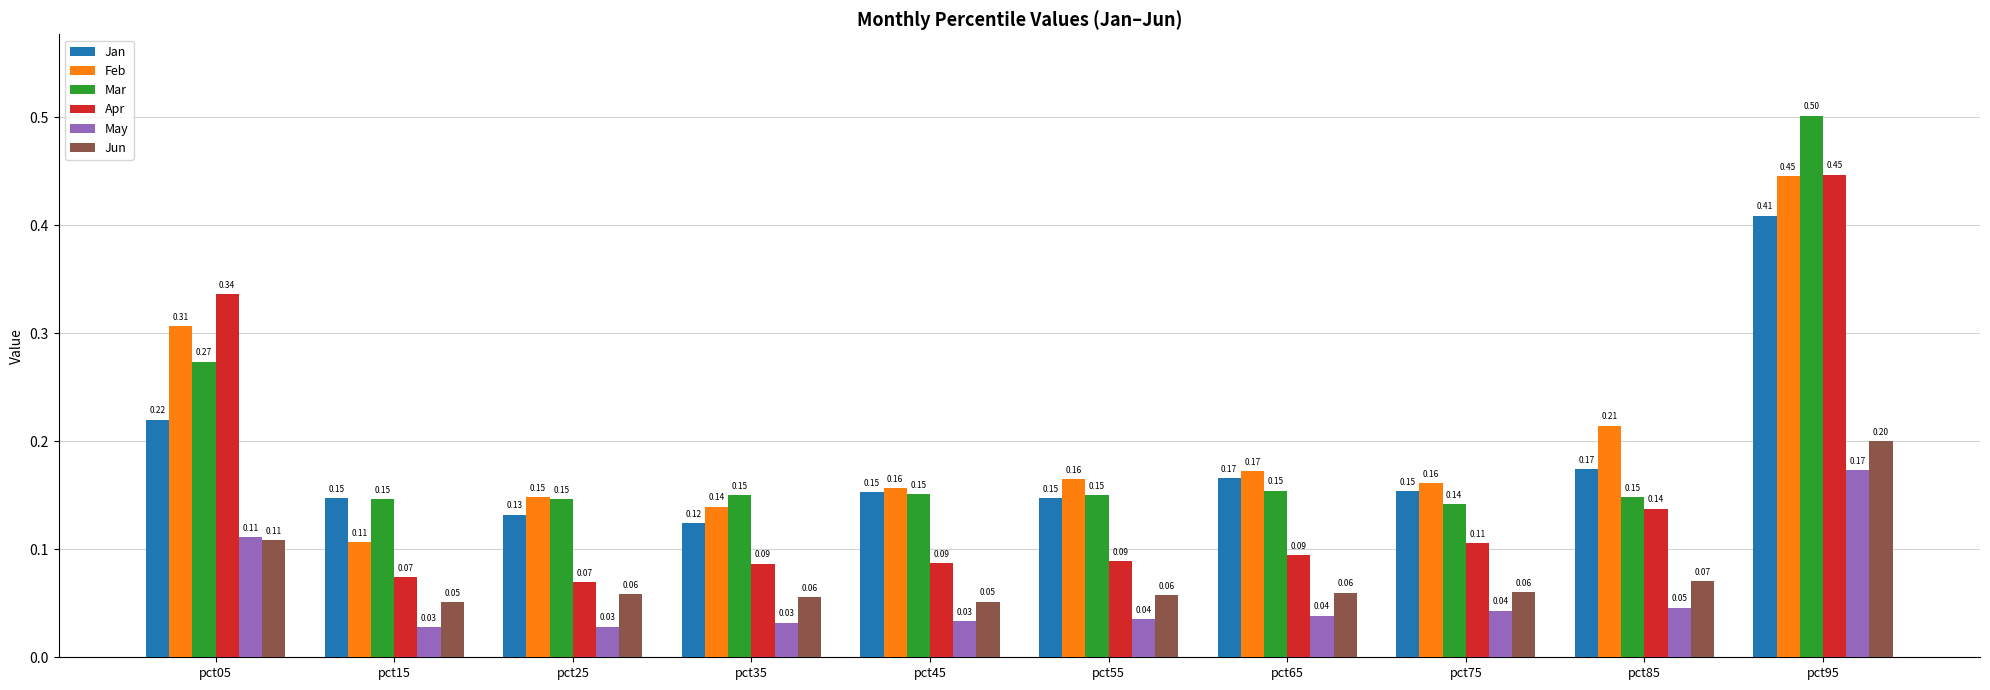

Which series changed the most between pct05 and pct45?

Apr